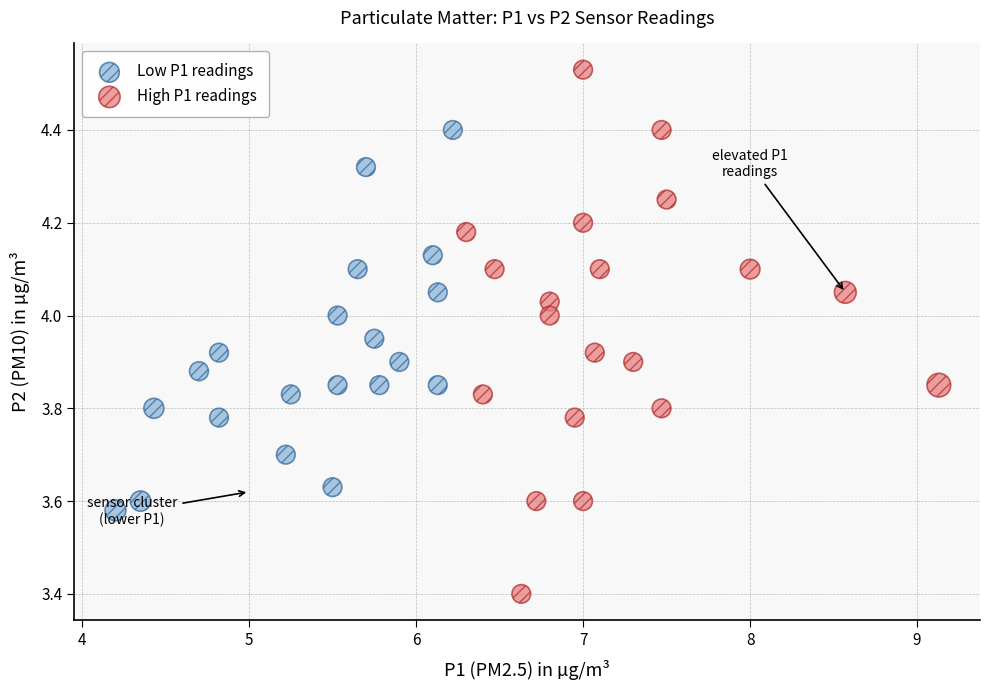

Which series contains the highest Y value?

High P1 readings